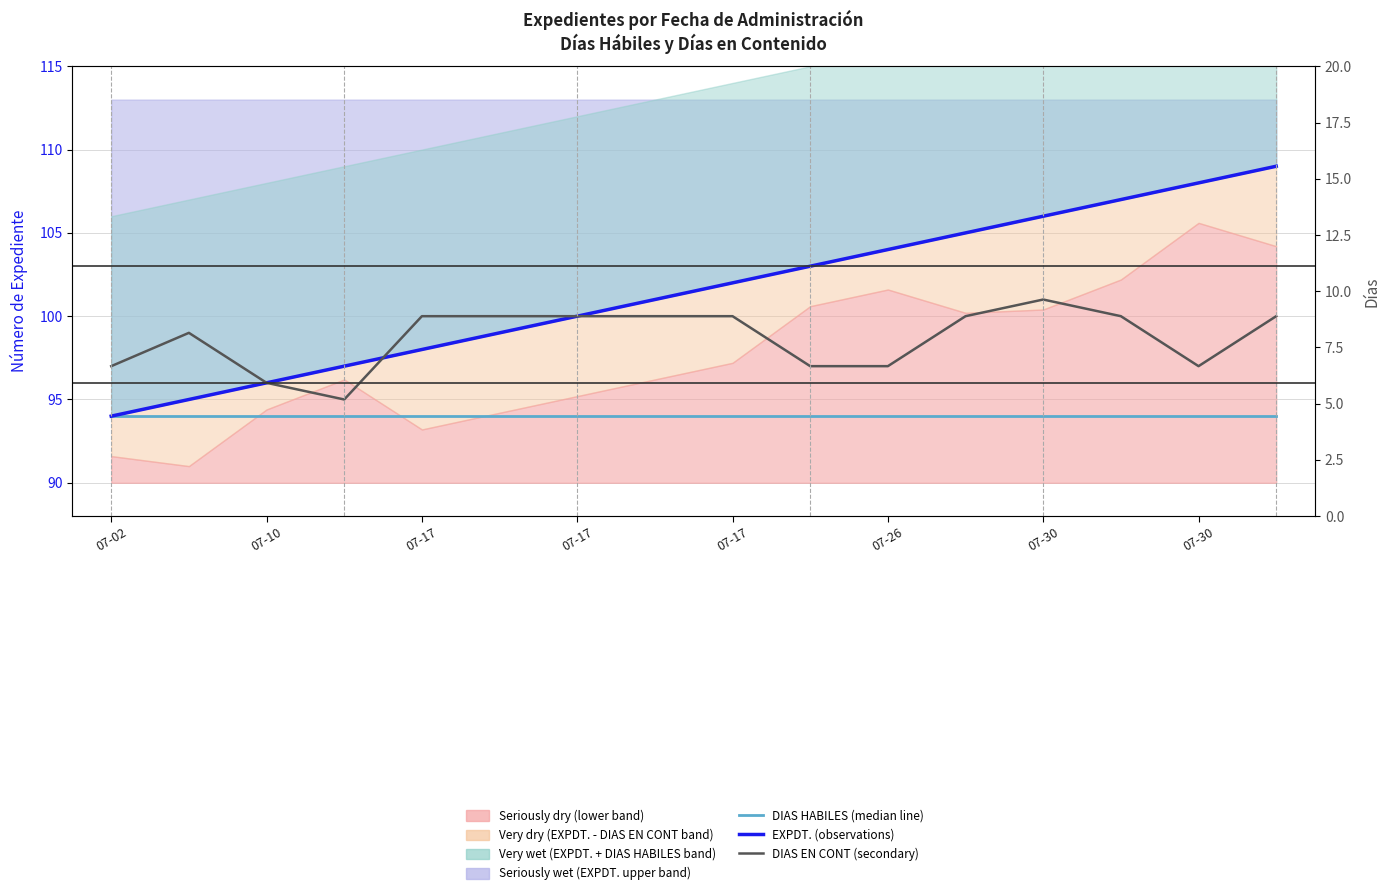

Which series has the largest range (max minus min)?

EXPDT. (observations)